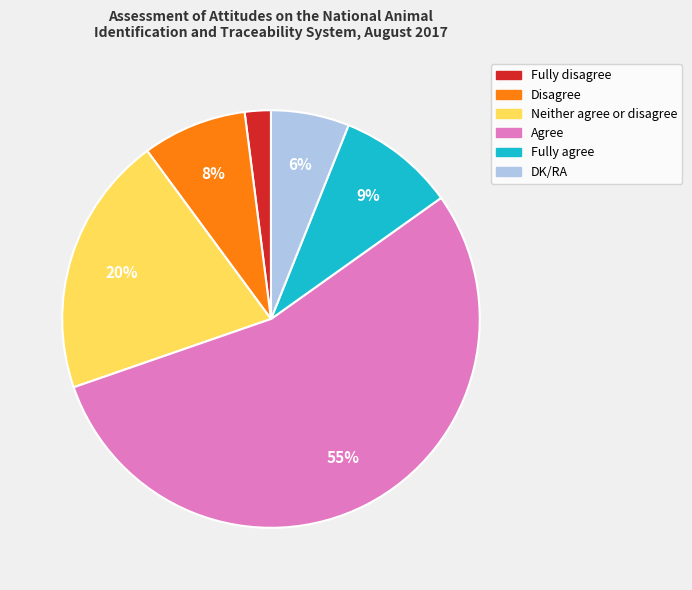

What is the smallest slice in the pie chart?

Fully disagree